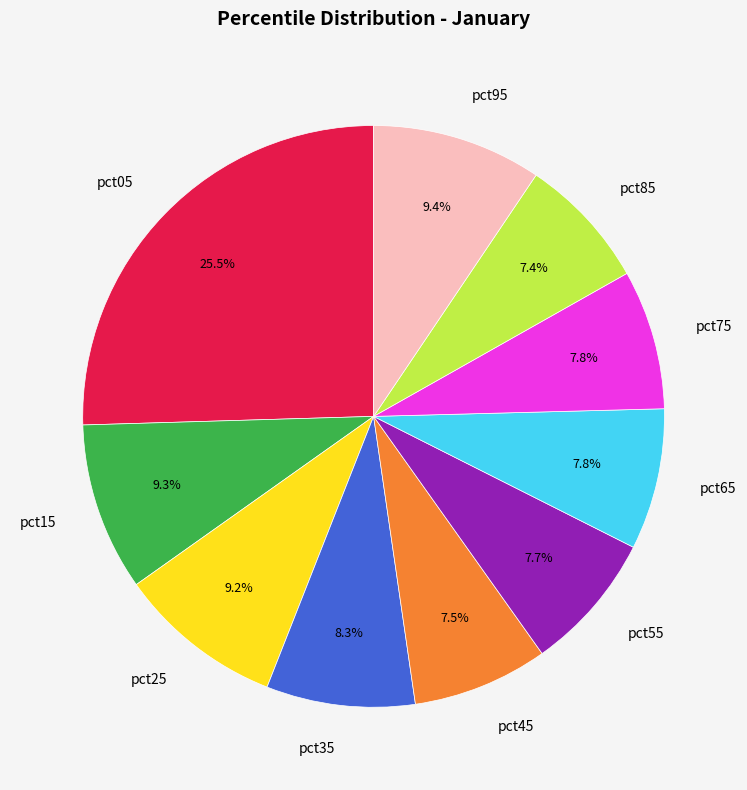

Is it true that pct75 is 3% of the pie?

False